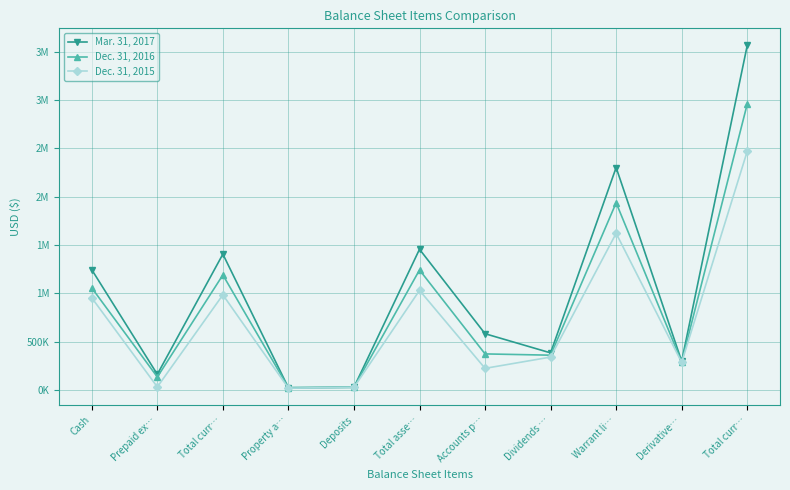

Is the value of Mar. 31, 2017 at Accounts p… greater than the value of Dec. 31, 2016 at Accounts p…?

Yes